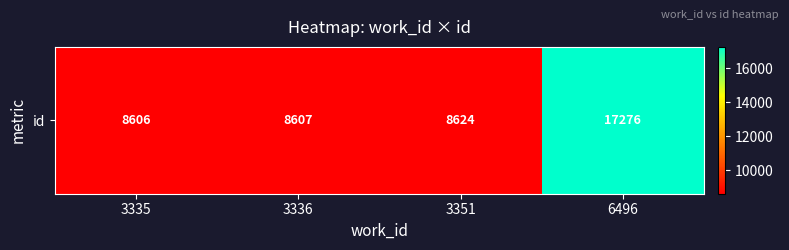

Reading left to right, what are all the values shown in this chart?

8606	8607	8624	17276